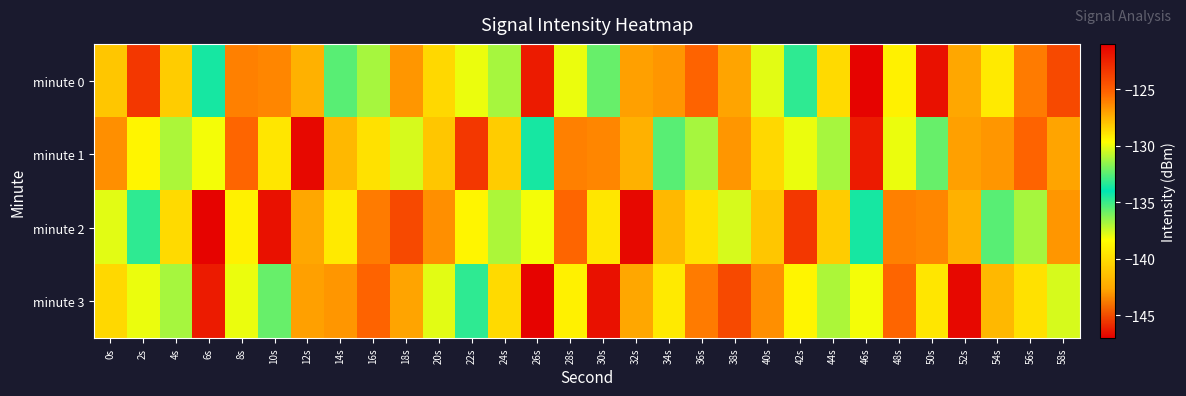

What is the total value across all series at 18s?

-508.3